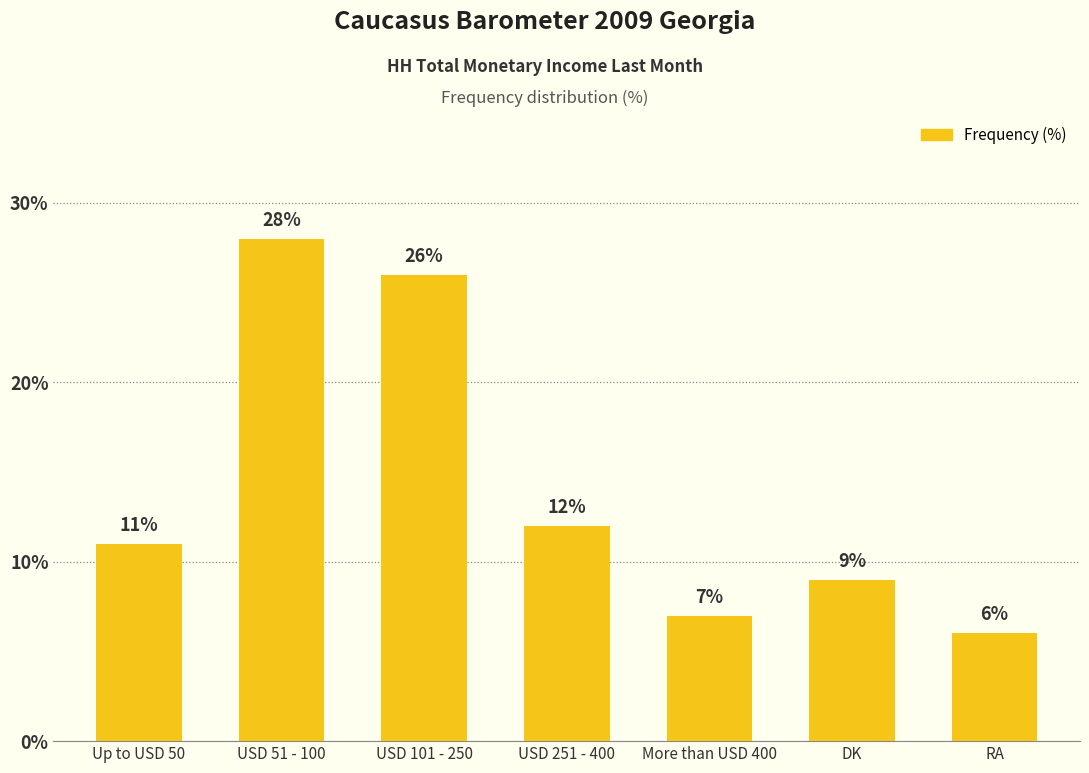

Reading left to right, extract all data points from this chart.

11	28	26	12	7	9	6